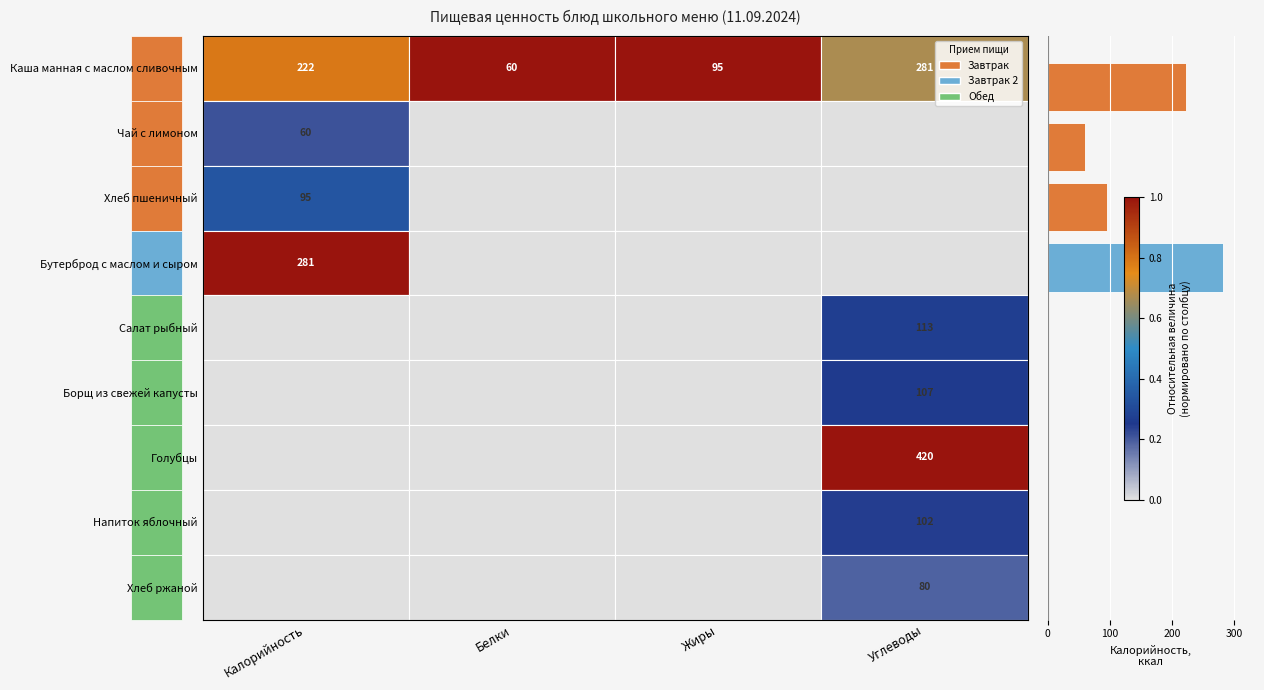

What is the maximum value shown in the chart?

281